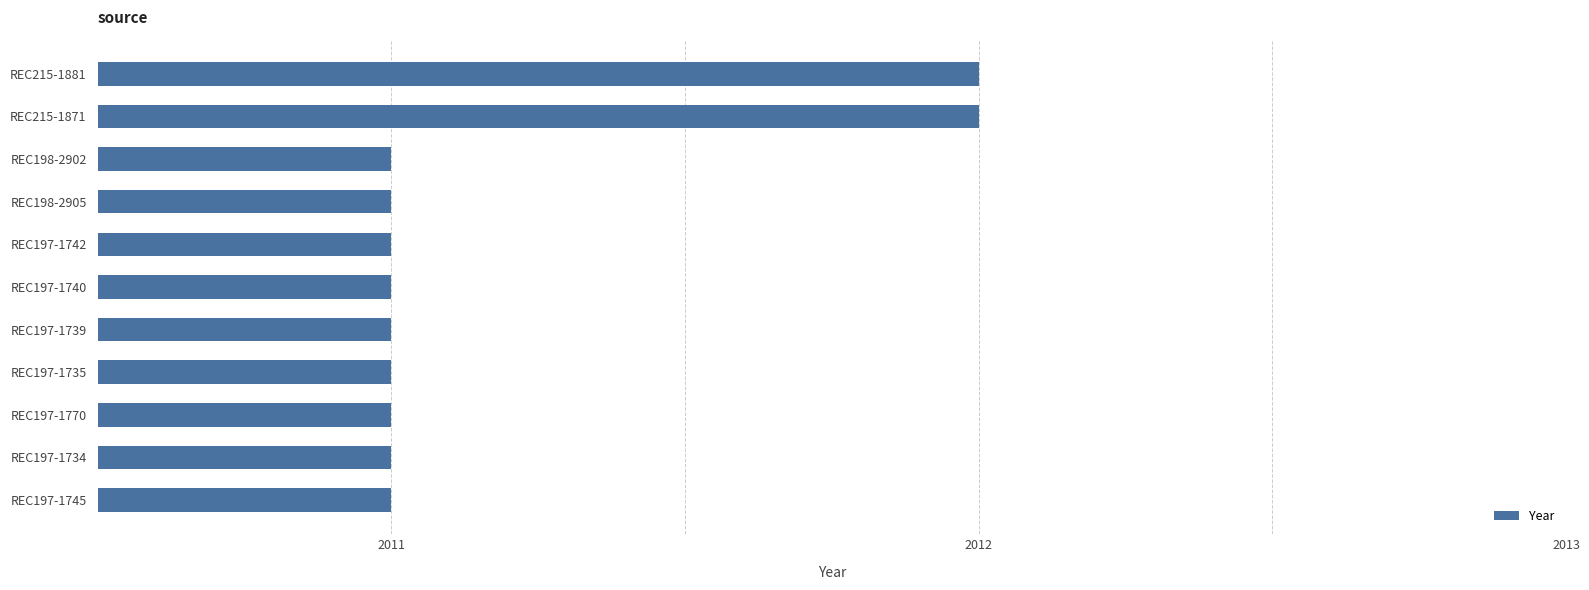

True or false: the data shows 3503 at REC198-2905.

False